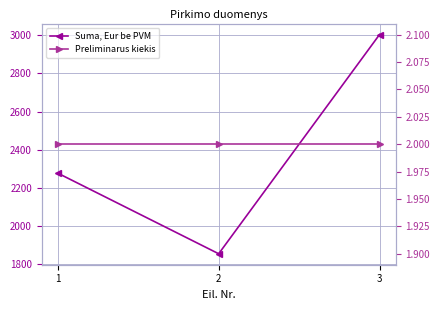

At which category is the sum across all series the highest?

3